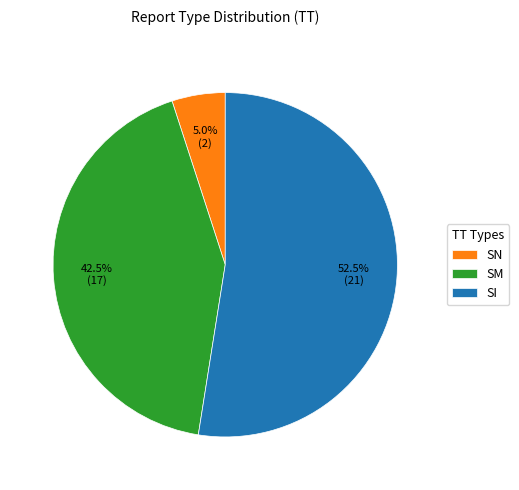

Which slice is the smallest?

SN